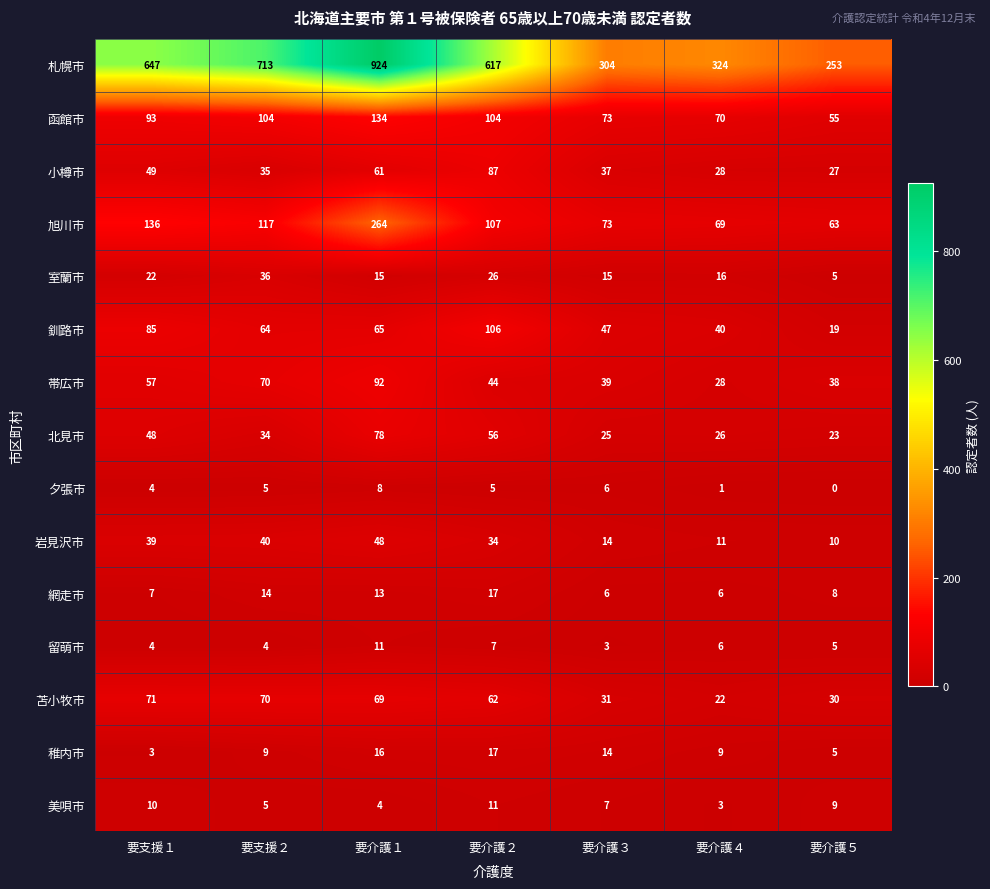

Which series has the largest range (max minus min)?

札幌市